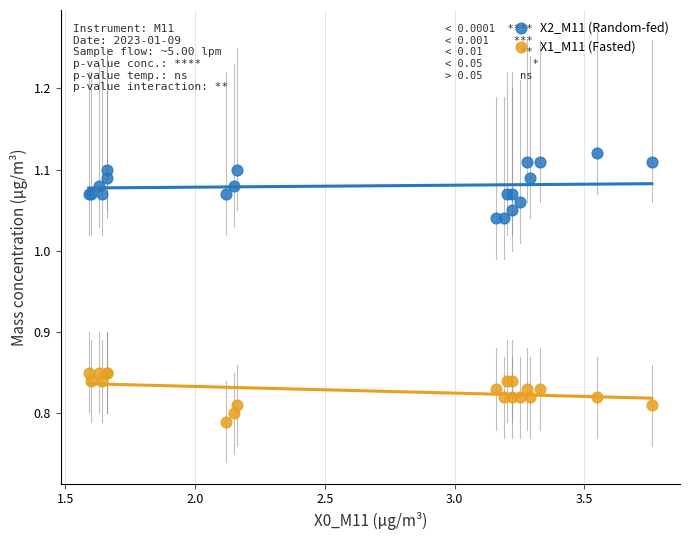

Which series reaches the minimum Y coordinate?

X1_M11 (Fasted)